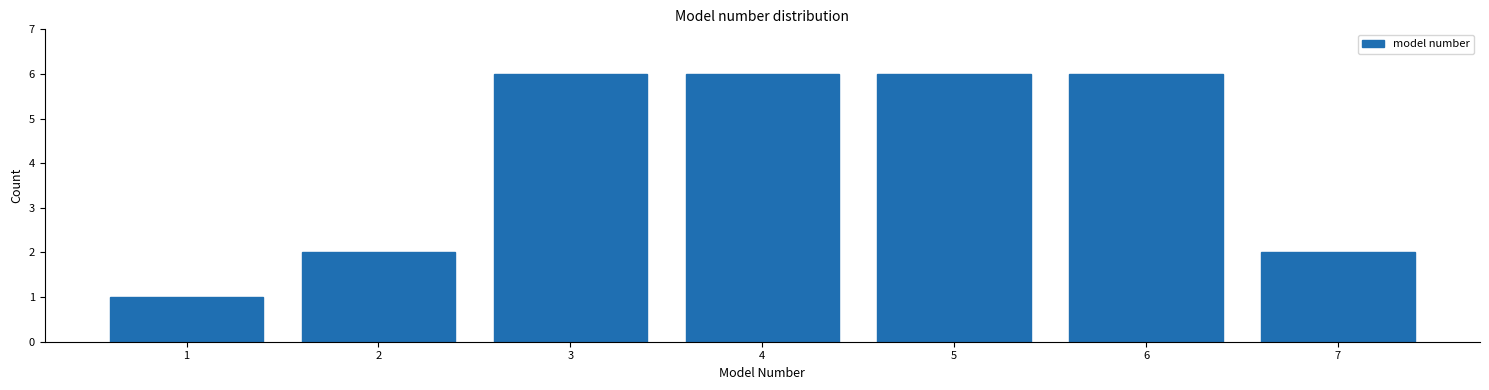

Reading left to right, what are all the values shown in this chart?

1=1	2=2	3=6	4=6	5=6	6=6	7=2